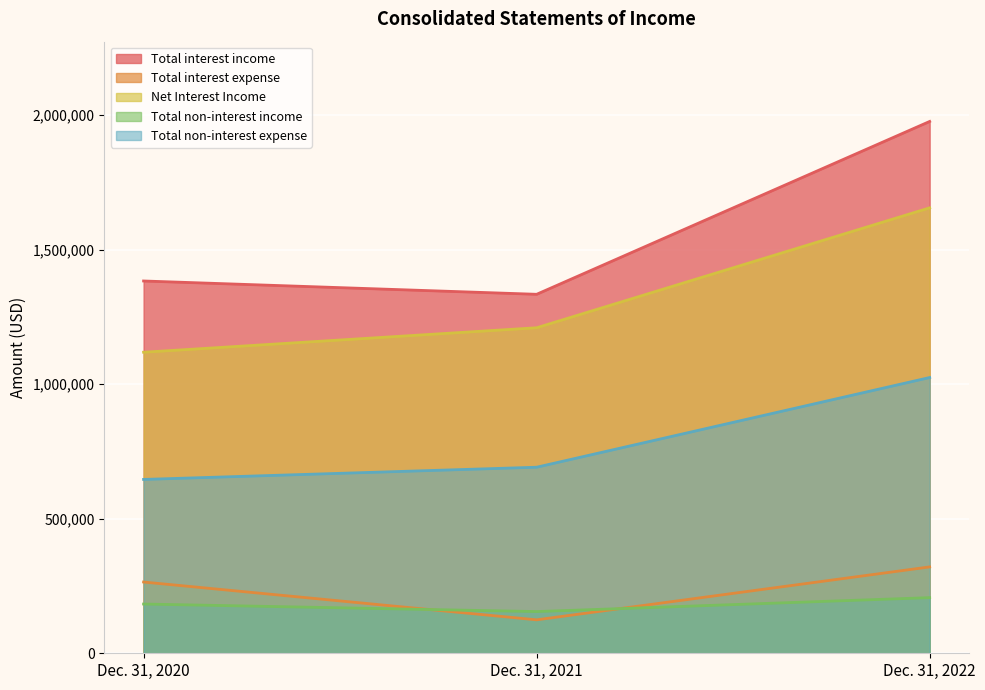

How many lines are shown in the chart?

5